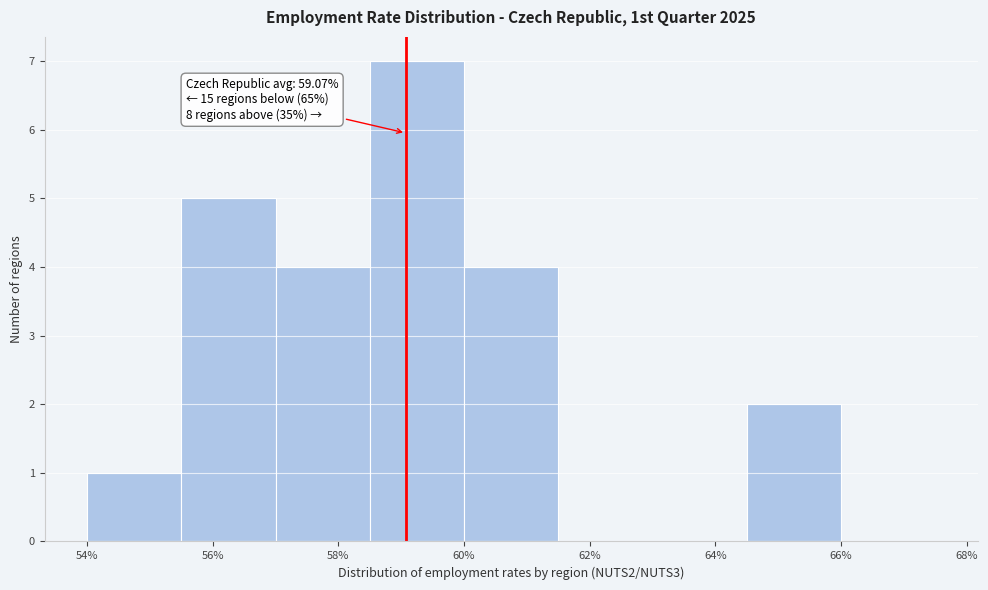

Which range on the x-axis has the tallest bar?

58.5 to 60.0